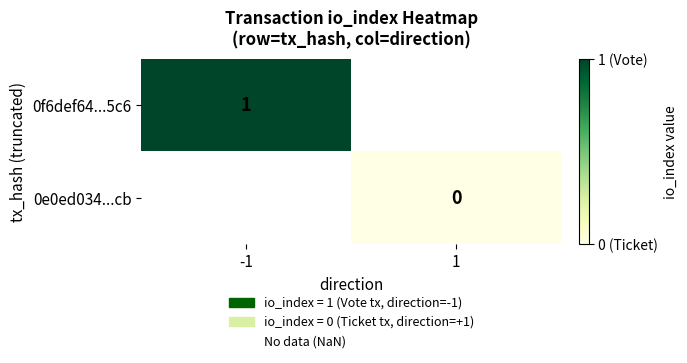

The value of 0f6def64...5c6 at -1 is 1. True or false?

True